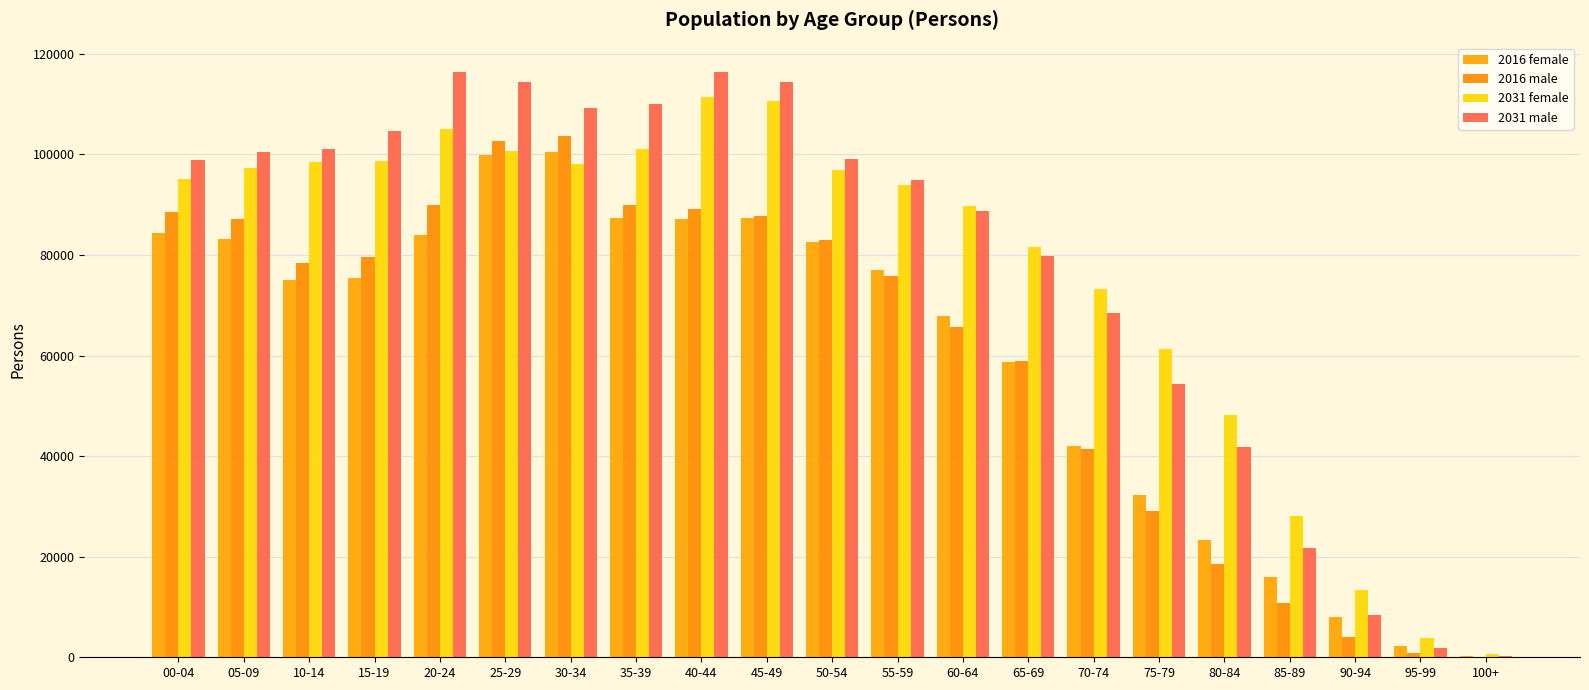

What is the value of the 2031 male bar at the 7th from the left?

109300